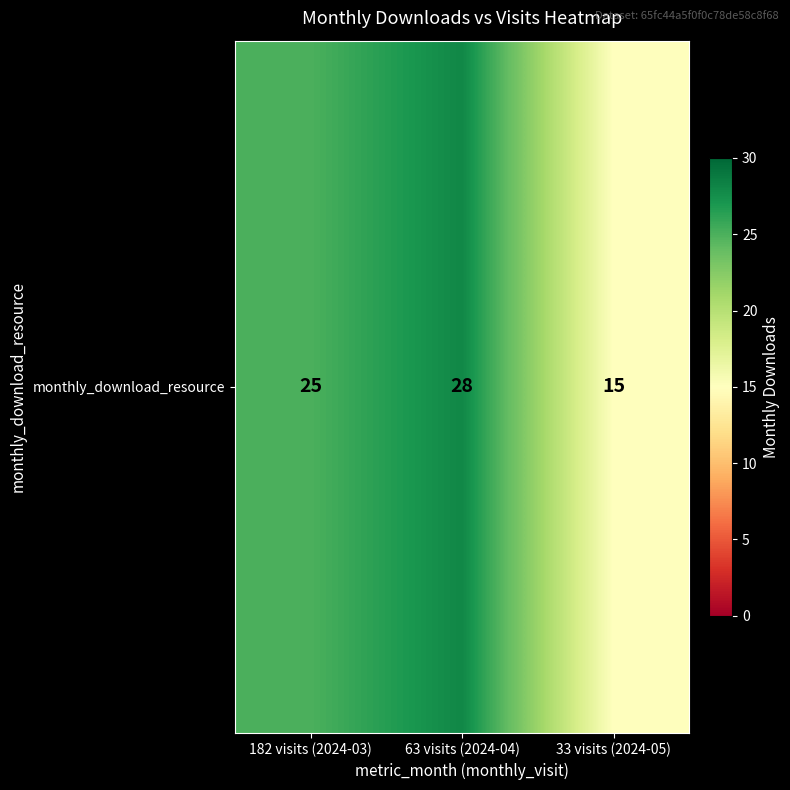

Is it true that the value at 63 visits (2024-04) is 37?

False